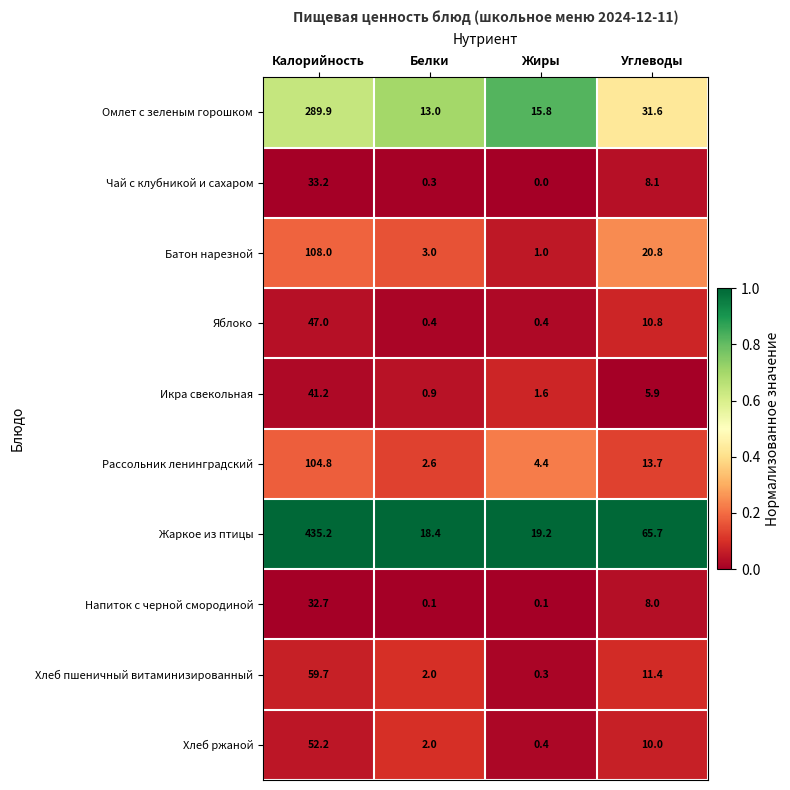

The value of Хлеб пшеничный витаминизированный at Белки is 2.0. True or false?

True